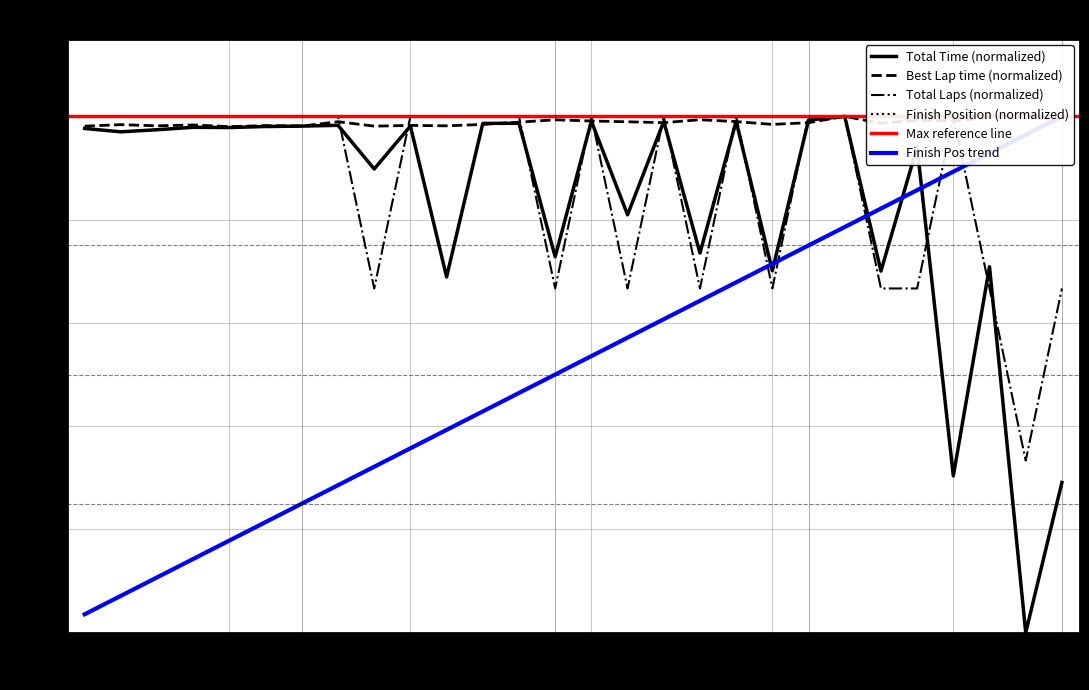

What is the maximum value for Total Time (normalized)?

100.0